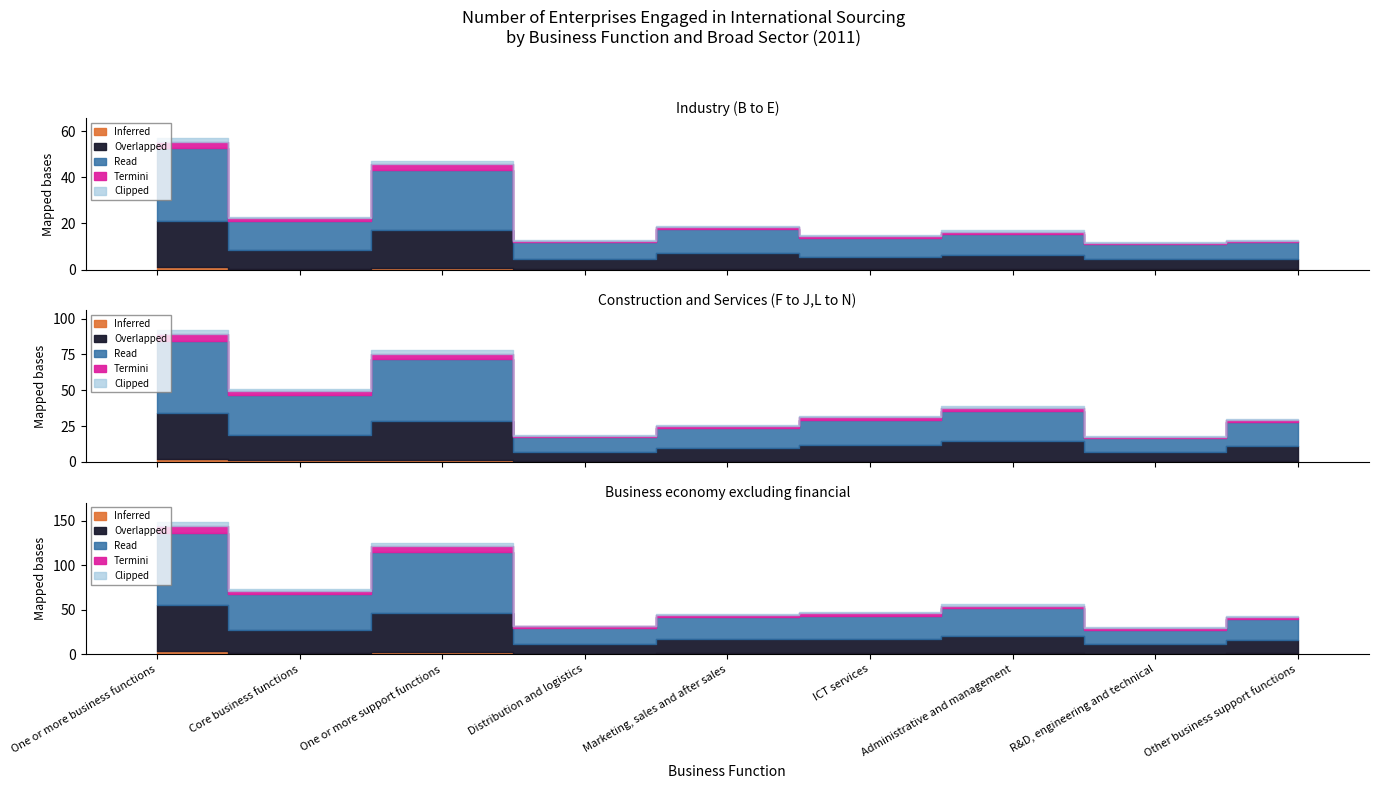

List the series in order of their peak value, lowest first.

Industry (B to E), Construction and Services (F to J,L to N), Business economy excluding financial